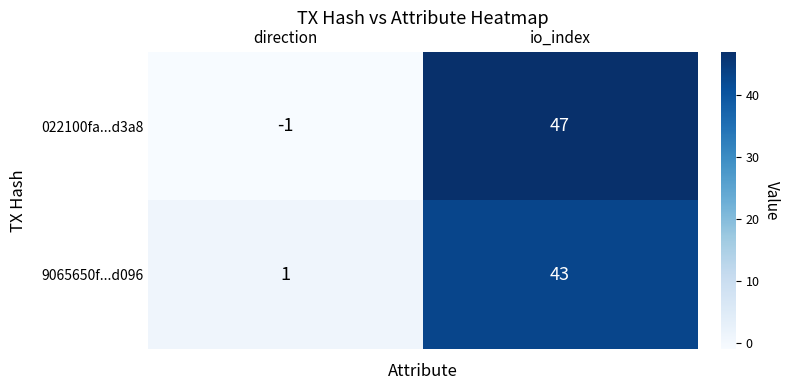

Is the value of 9065650f...d096 at io_index greater than the value of 022100fa...d3a8 at direction?

Yes